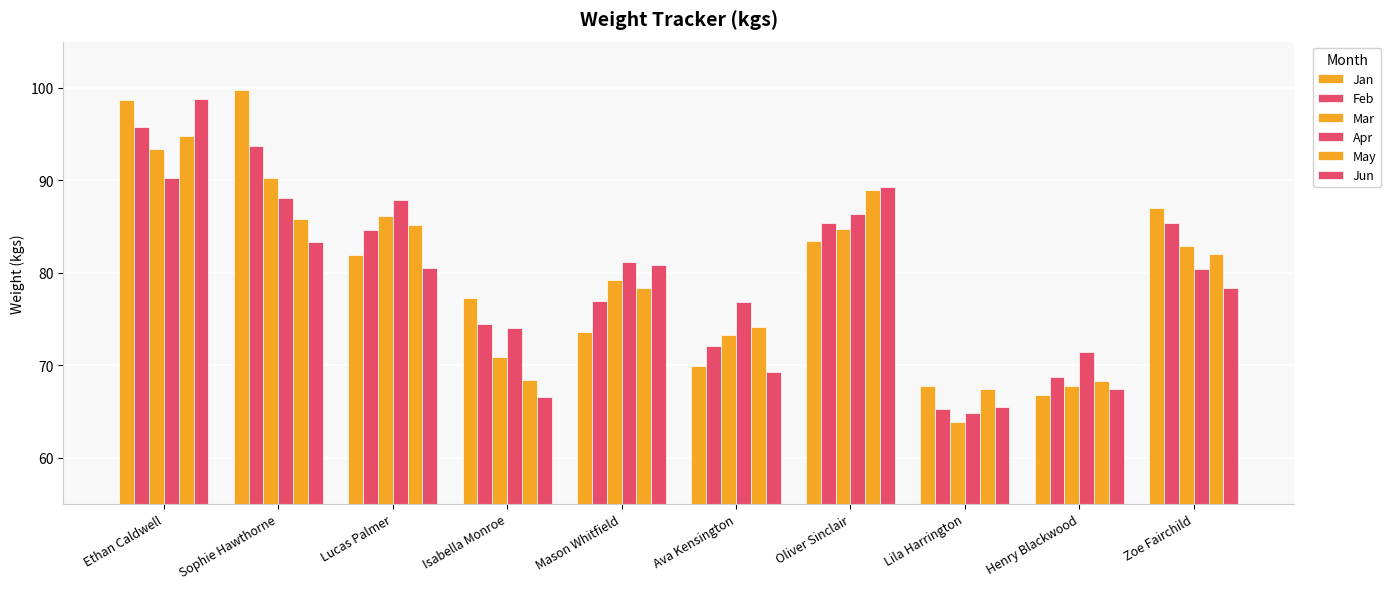

Count the number of categories in the chart.

10